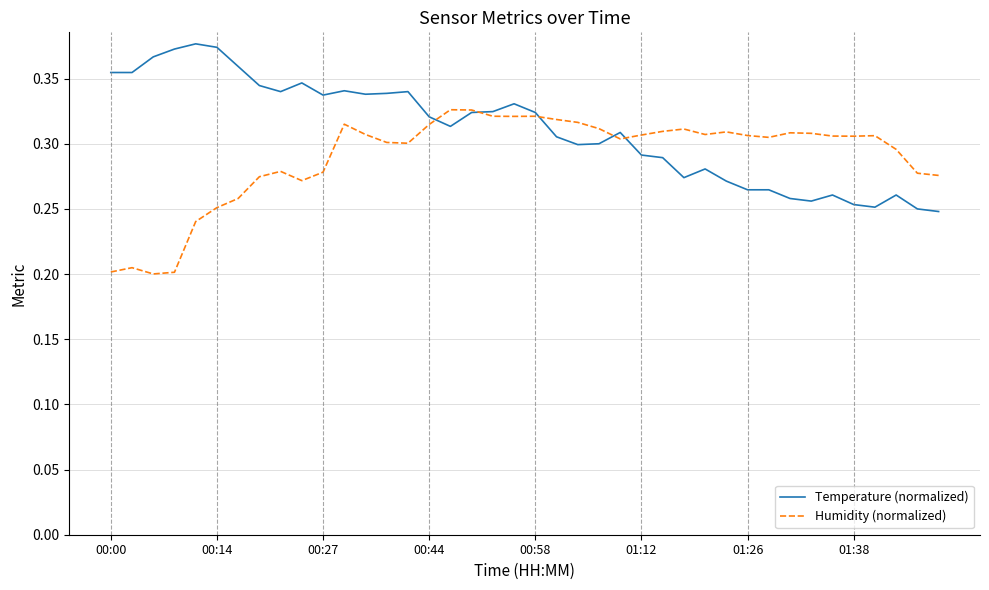

Rank the series by their average value, from lowest to highest.

Humidity (normalized), Temperature (normalized)